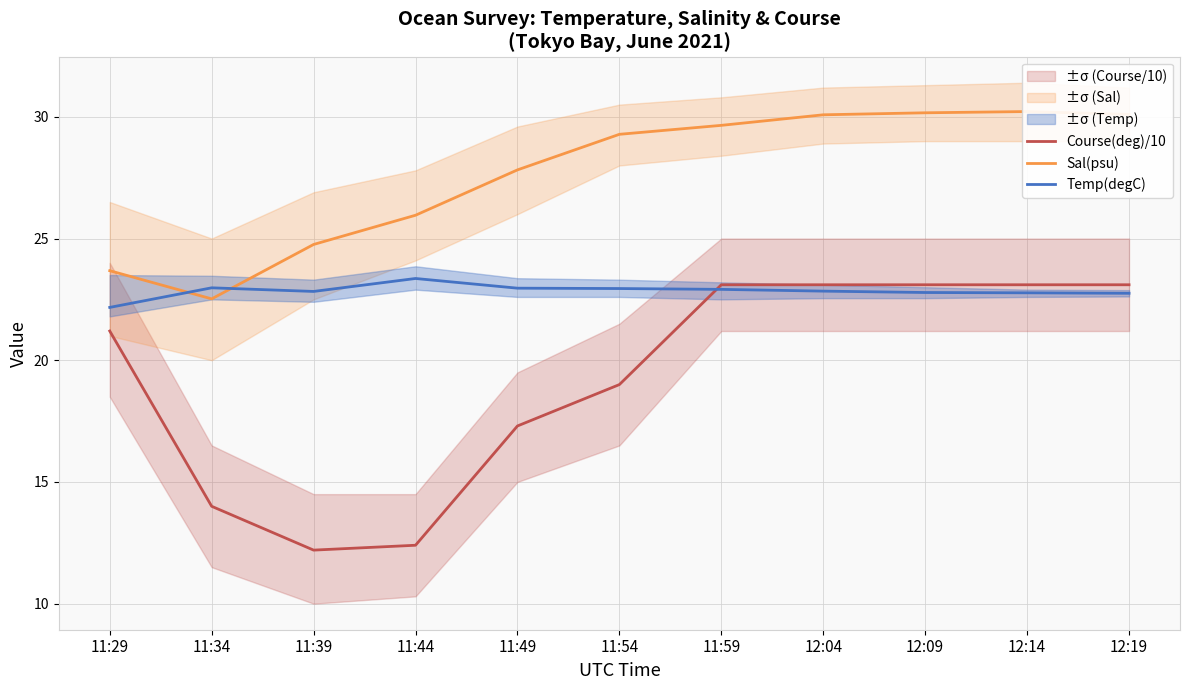

How many intersections are there between Course(deg)/10 and Temp(degC)?

1